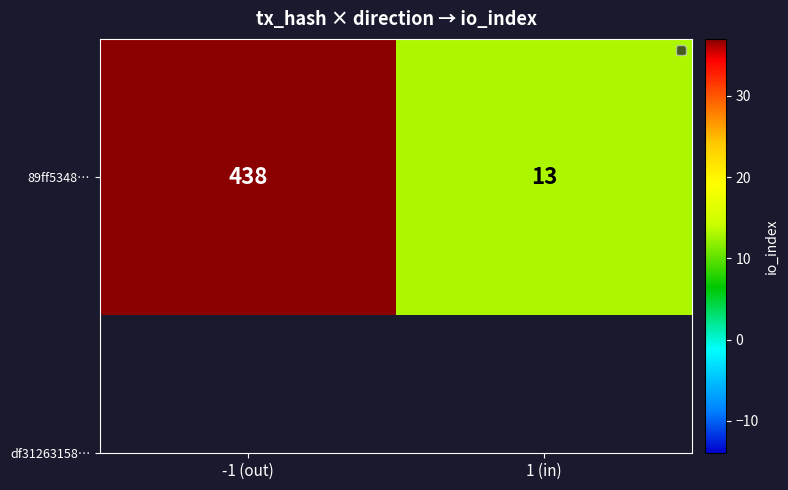

What value does the data have at -1 (out)?

438